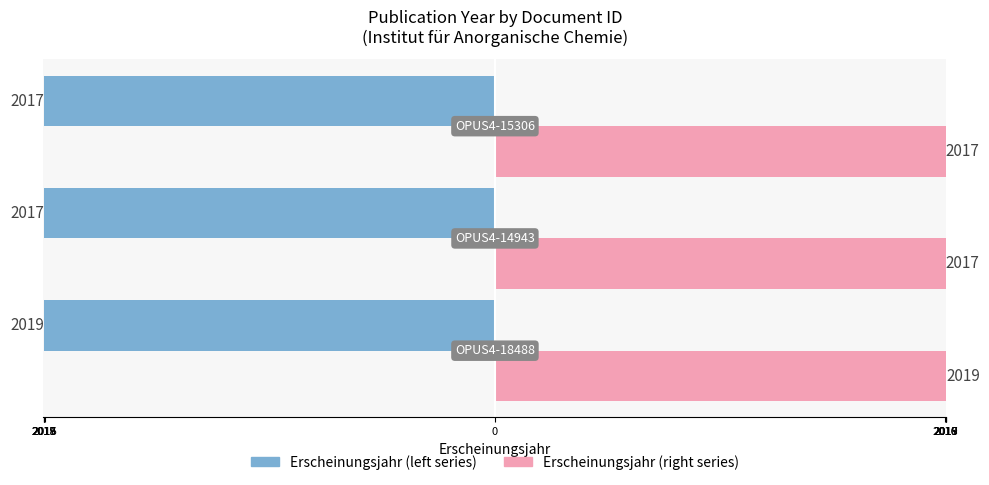

Between OPUS4-14943 and OPUS4-15306, which is larger?

OPUS4-14943